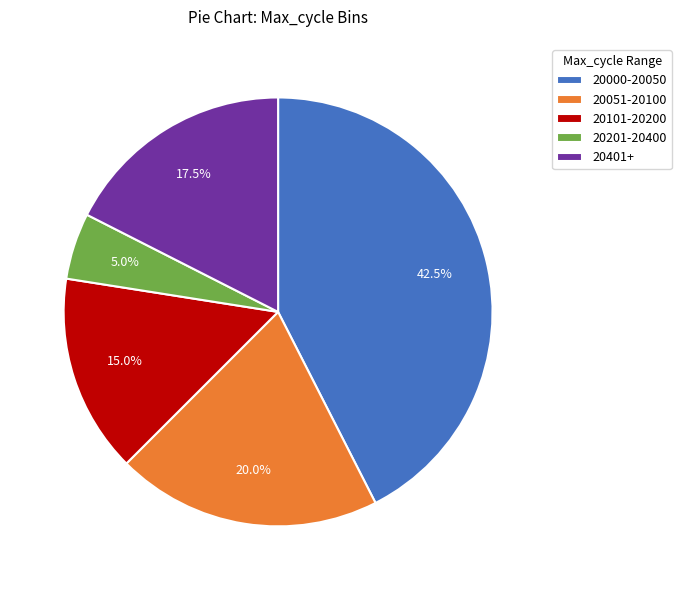

Which slice is the largest?

20000-20050